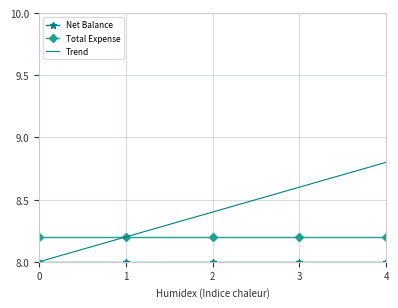

List the labels in order of Trend value, smallest first.

0, 1, 2, 3, 4